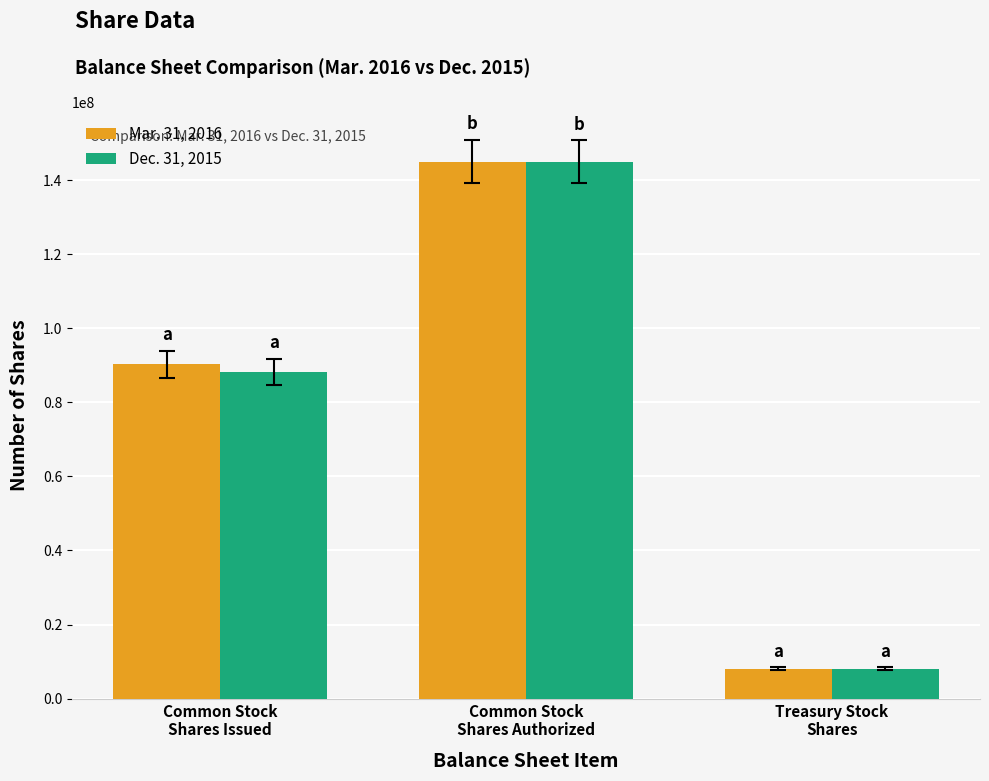

Which label corresponds to the largest value in the chart?

Common Stock
Shares Authorized